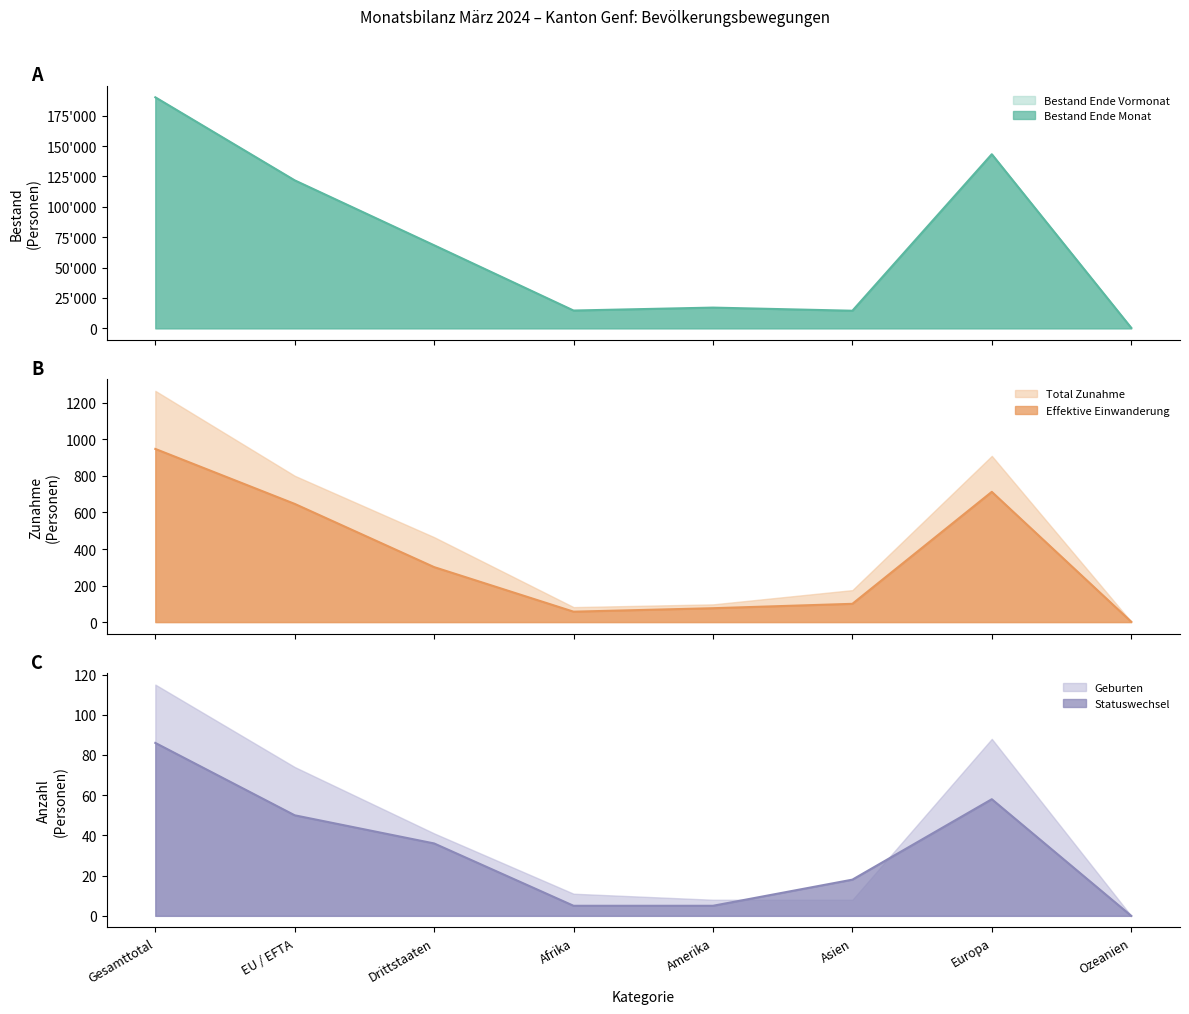

How many lines are shown in the chart?

3